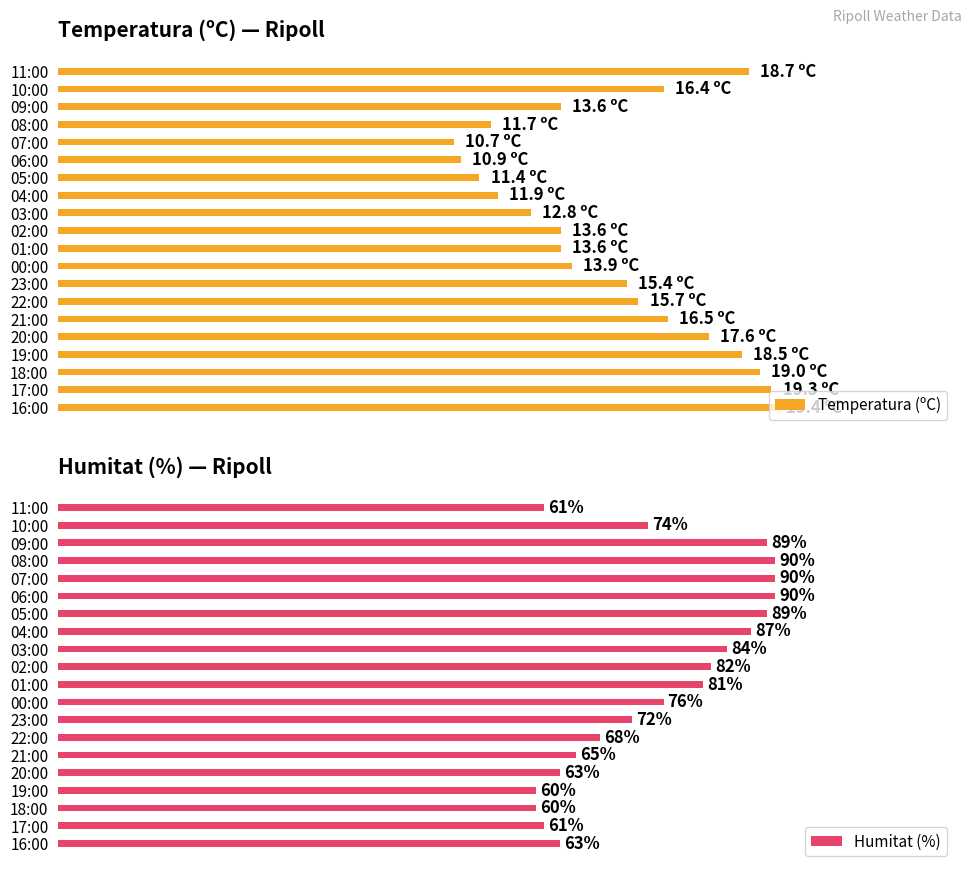

How many distinct data groups are displayed?

2